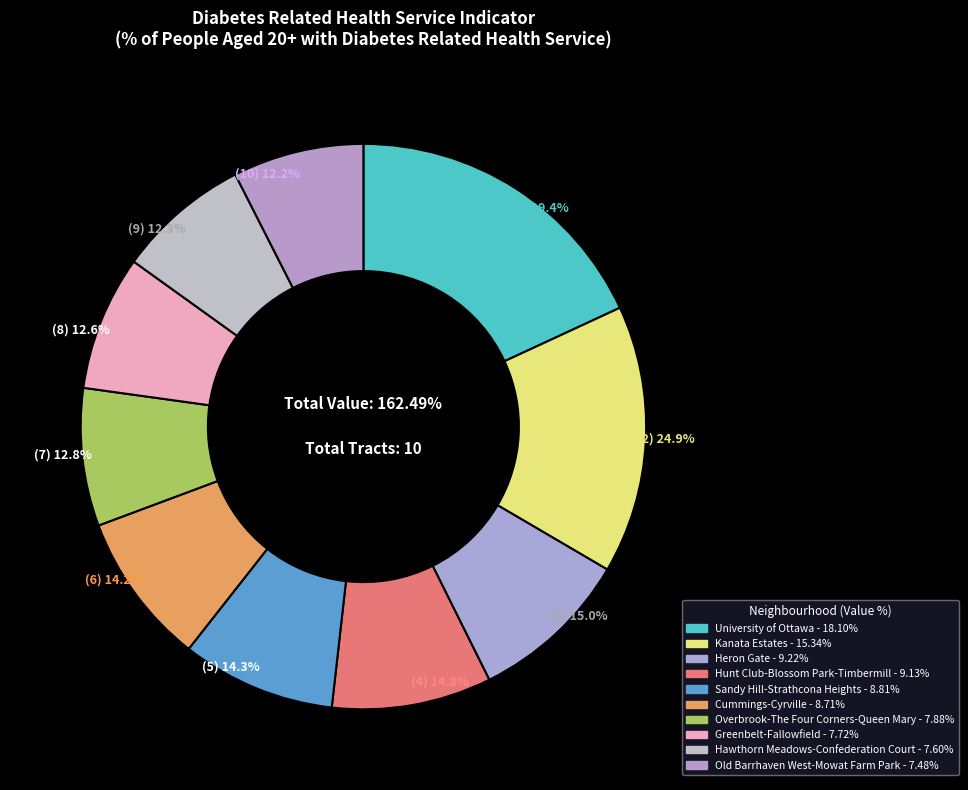

To the nearest percent, what percentage of the pie is Heron Gate?

9%